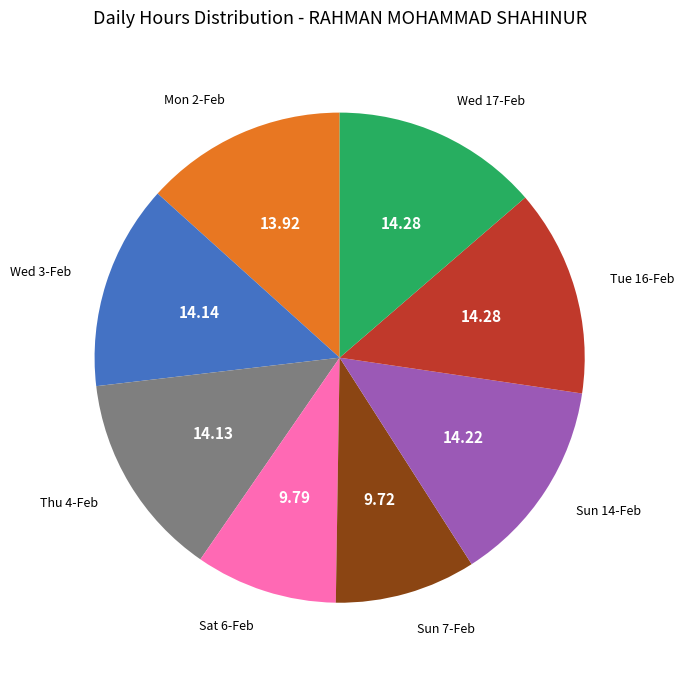

What is the ratio of the value at Wed 3-Feb to the value at Wed 17-Feb?

1.0